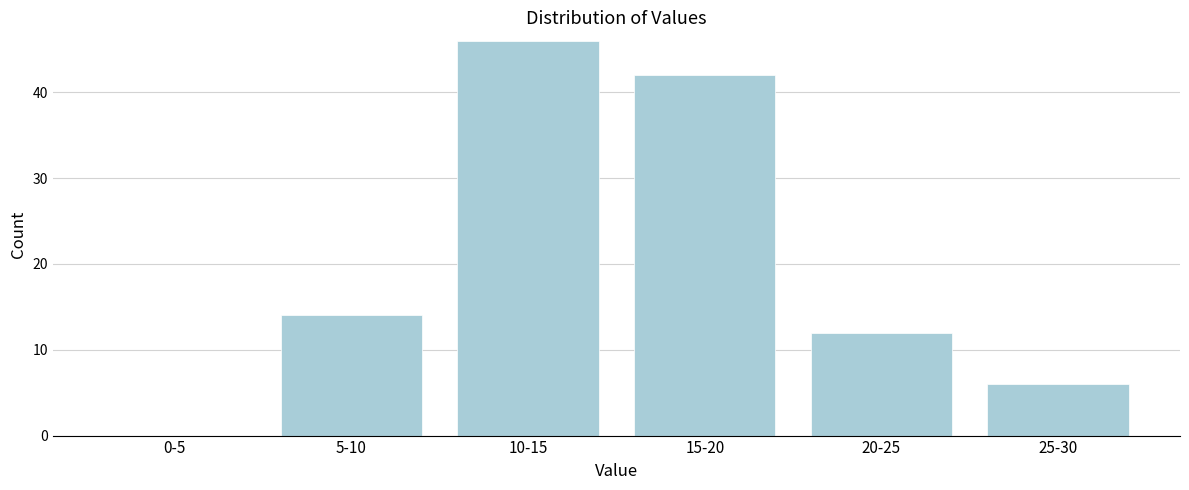

Reading right to left, list all the values displayed in this chart.

25-30=6	20-25=12	15-20=42	10-15=46	5-10=14	0-5=0